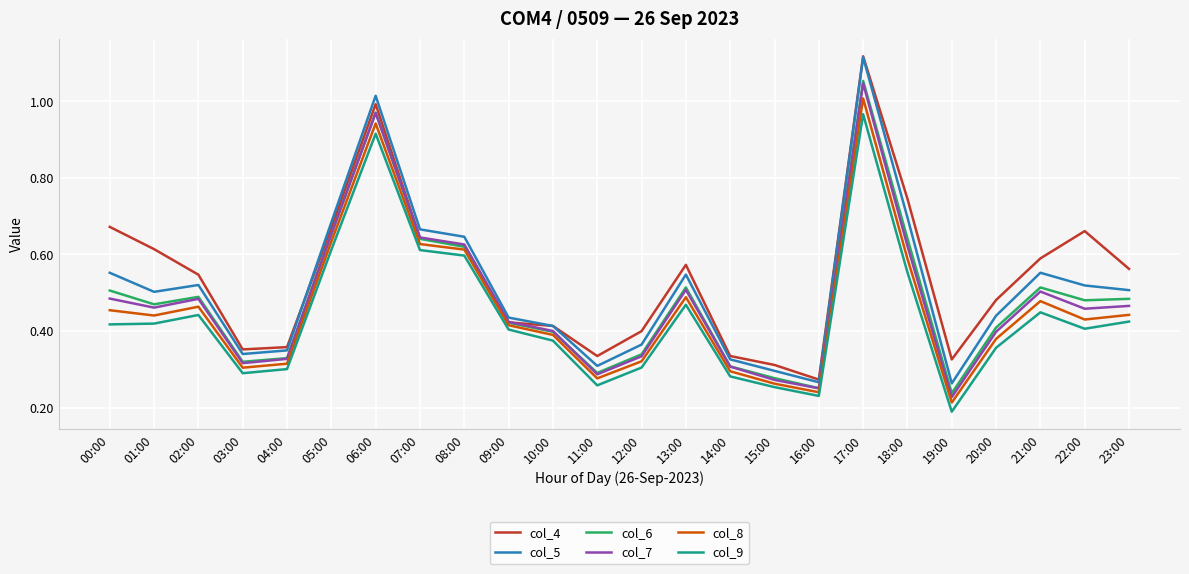

At how many categories does at least one series exceed 0?

24